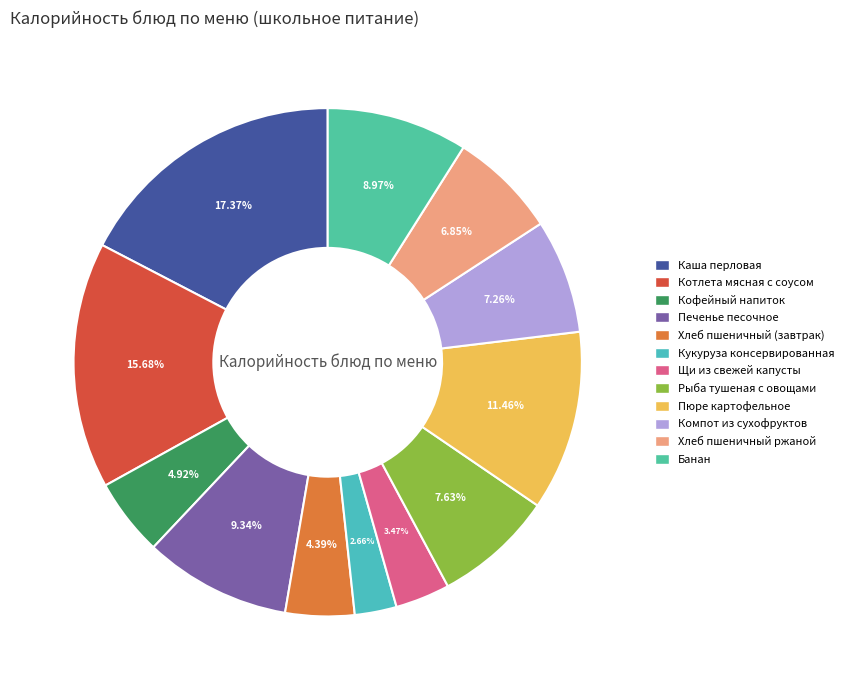

What is the smallest slice in the pie chart?

Кукуруза консервированная